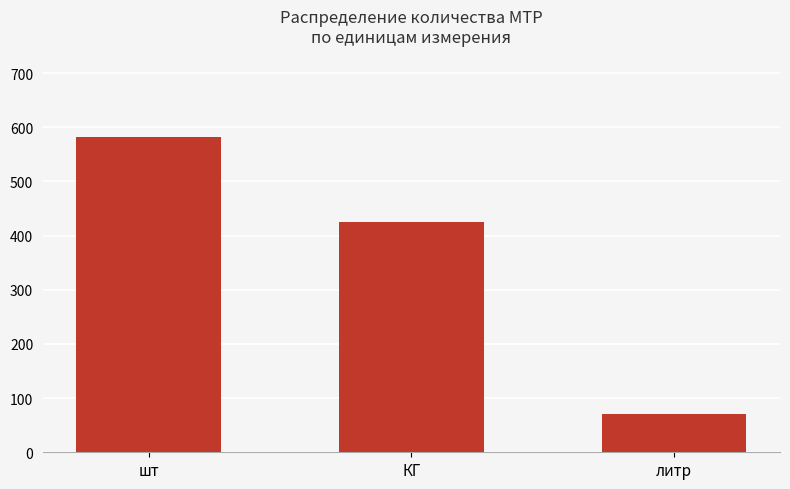

Reading right to left, what are all the values shown in this chart?

литр=71	КГ=425	шт=582